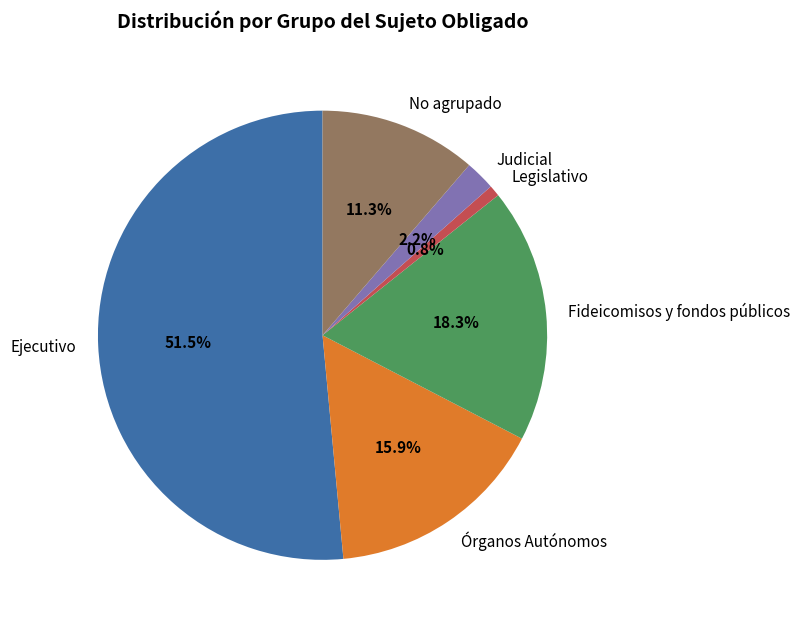

Approximately how many times larger is the value at Fideicomisos y fondos públicos compared to Legislativo?

22.7